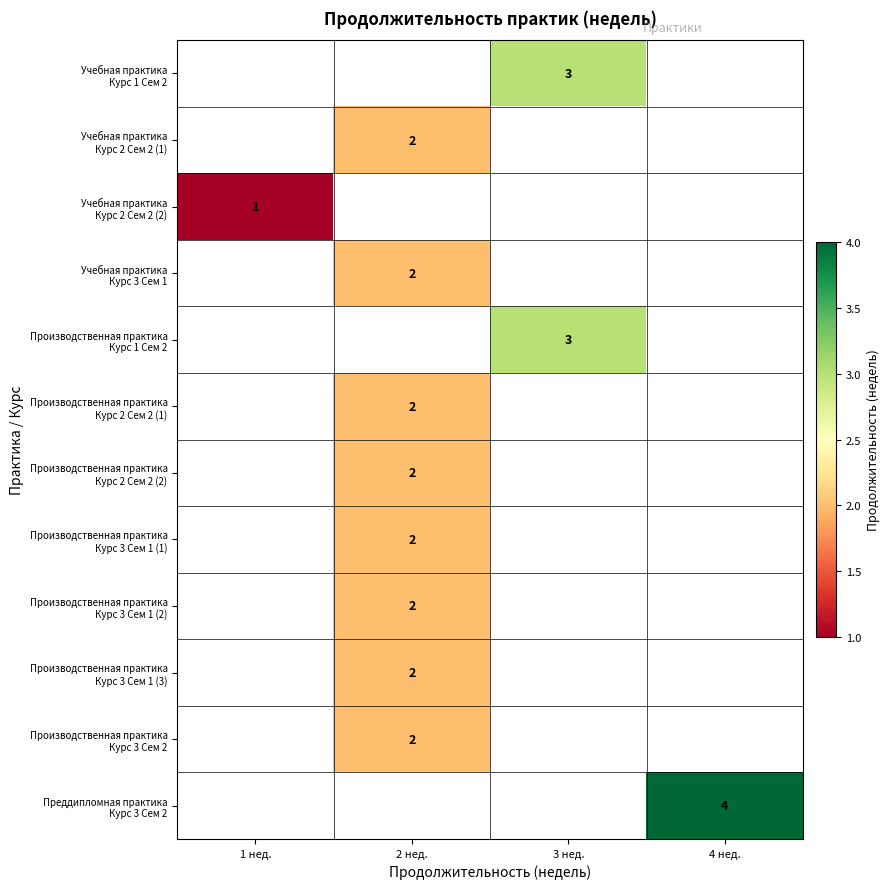

List the labels in order of Учебная практика Курс 3 Сем 1 value, smallest first.

1 нед., 2 нед., 3 нед., 4 нед.